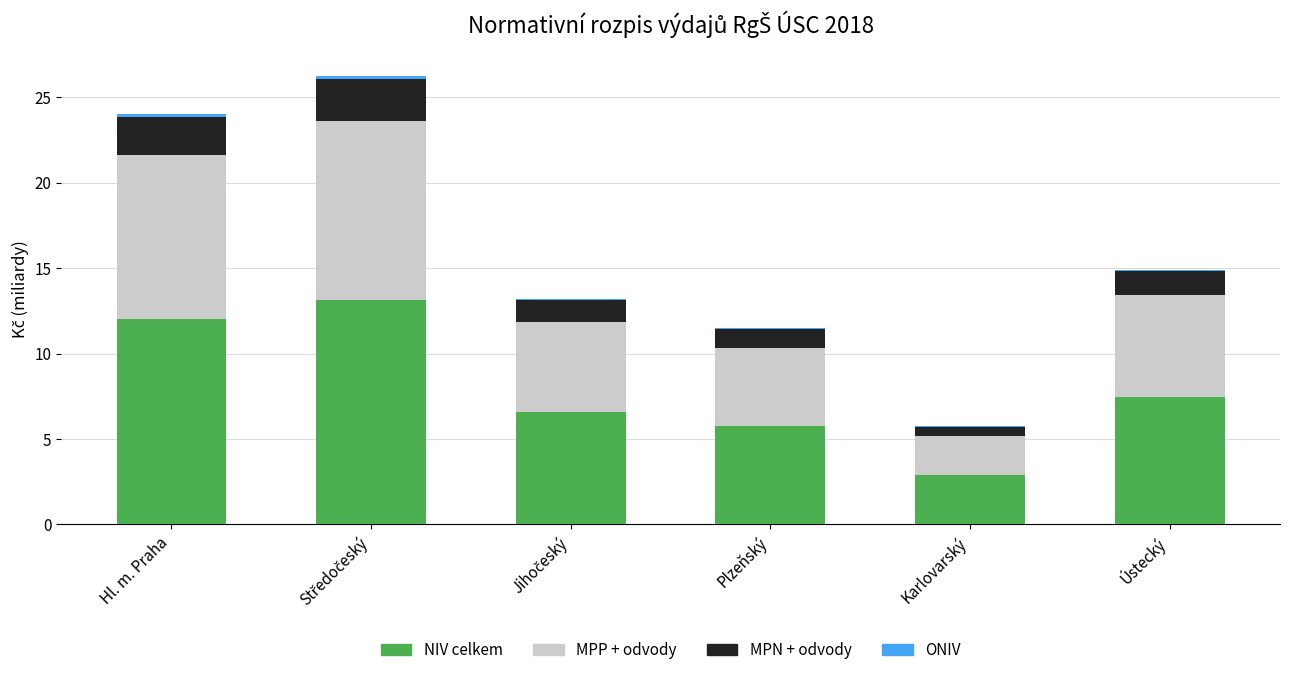

Where does the NIV celkem series first go above 7?

Hl. m. Praha